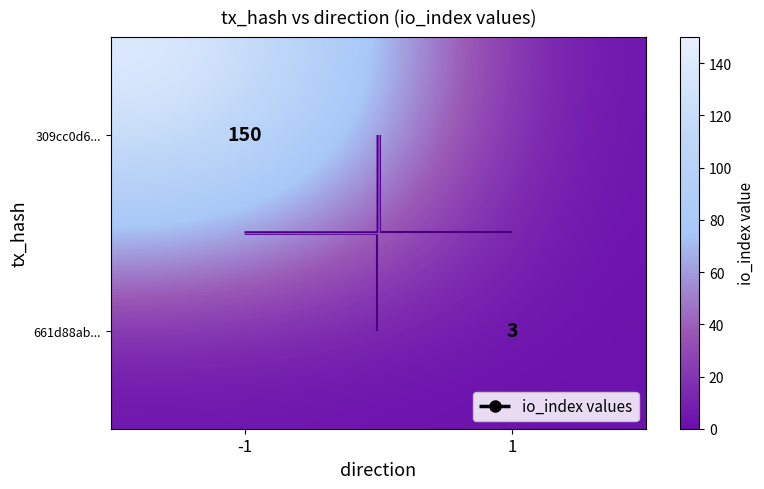

The 309cc0d6... series shows 0 at 1. True or false?

True